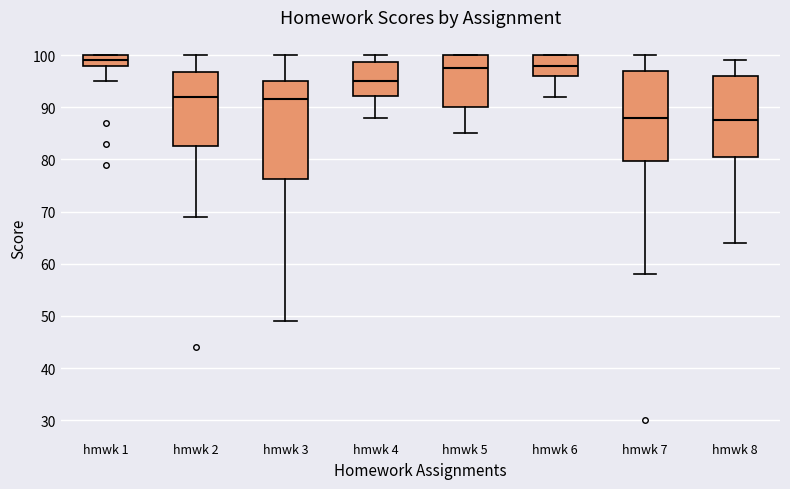

Where is the lower edge of the box for hmwk 3 on the y-axis? The values are not printed on the chart, so give them approximately, as read against the axis.

76